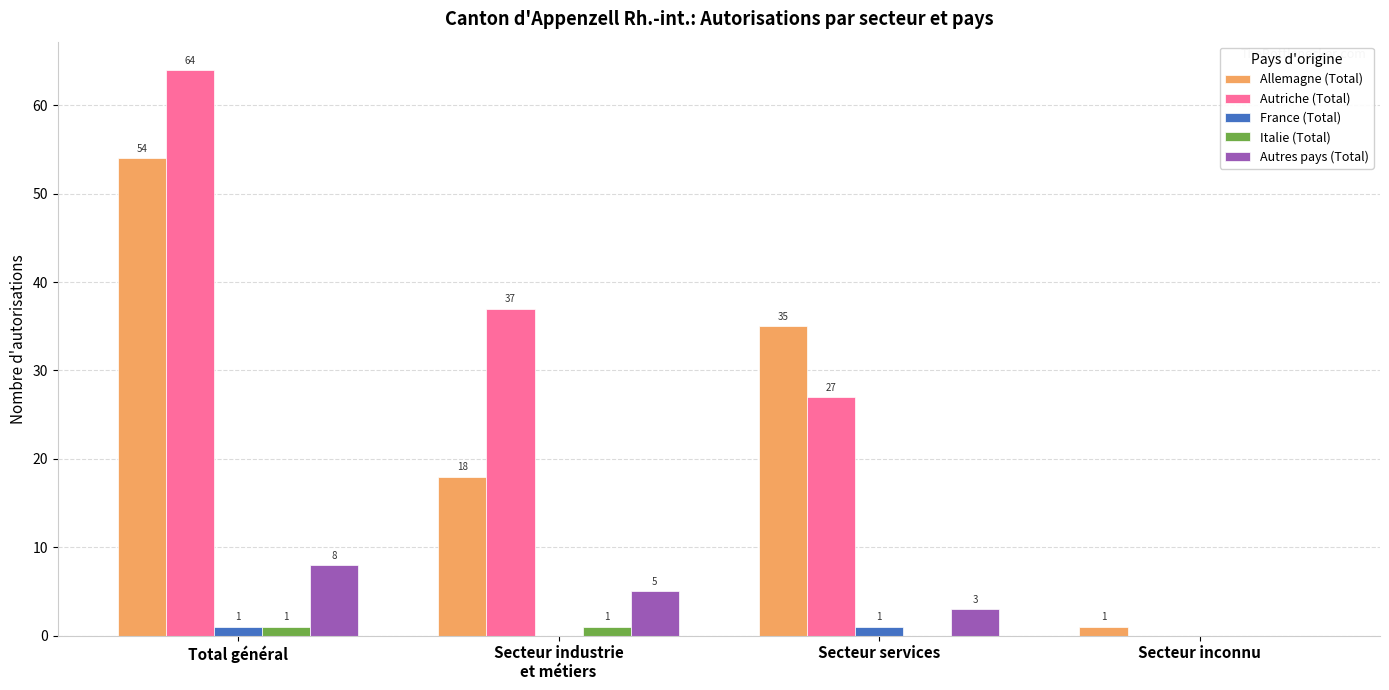

True or false: Allemagne (Total) has a value of 1 at Secteur inconnu.

True